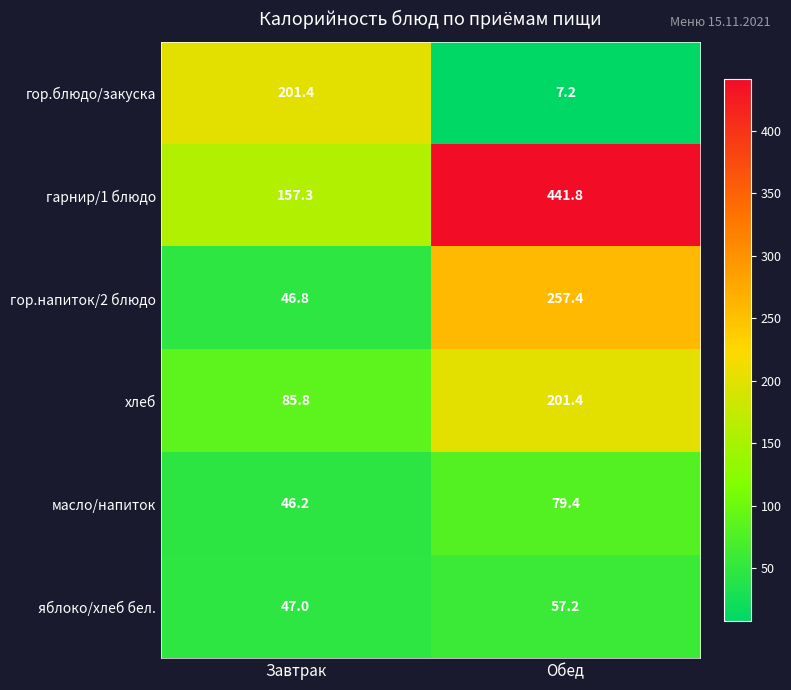

At Завтрак, list the series in order from smallest to largest.

масло/напиток, гор.напиток/2 блюдо, яблоко/хлеб бел., хлеб, гарнир/1 блюдо, гор.блюдо/закуска